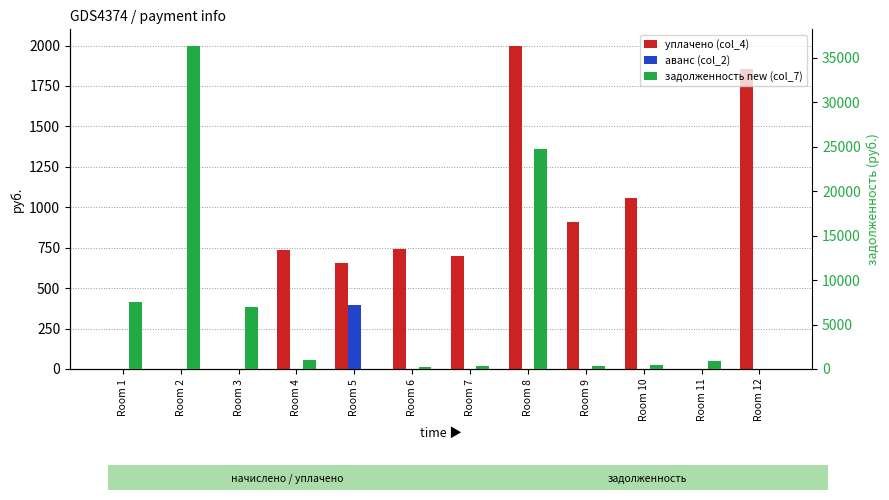

At which label does уплачено (col_4) reach its minimum?

Room 1